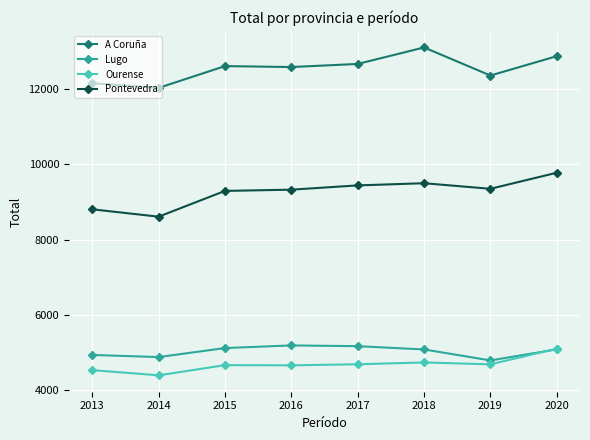

True or false: Pontevedra and Lugo cross at least once.

False